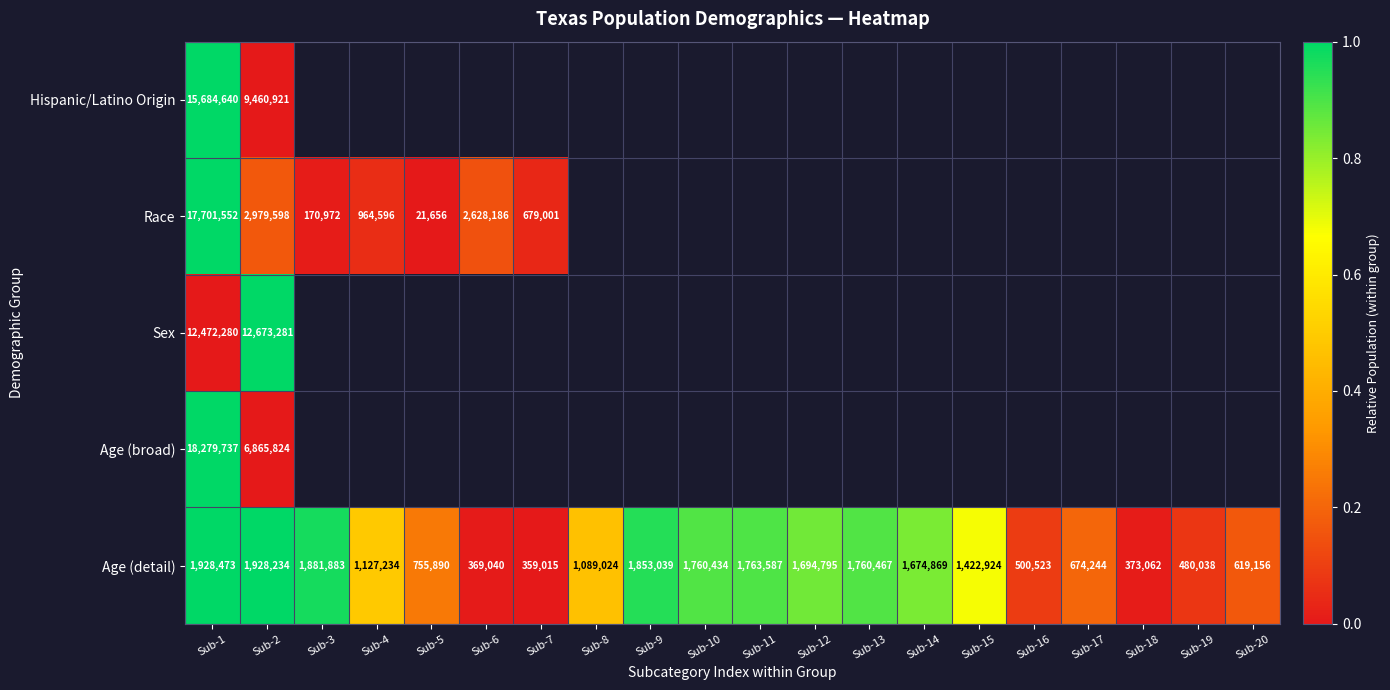

What is the sum of all Age (detail) values?

24015931